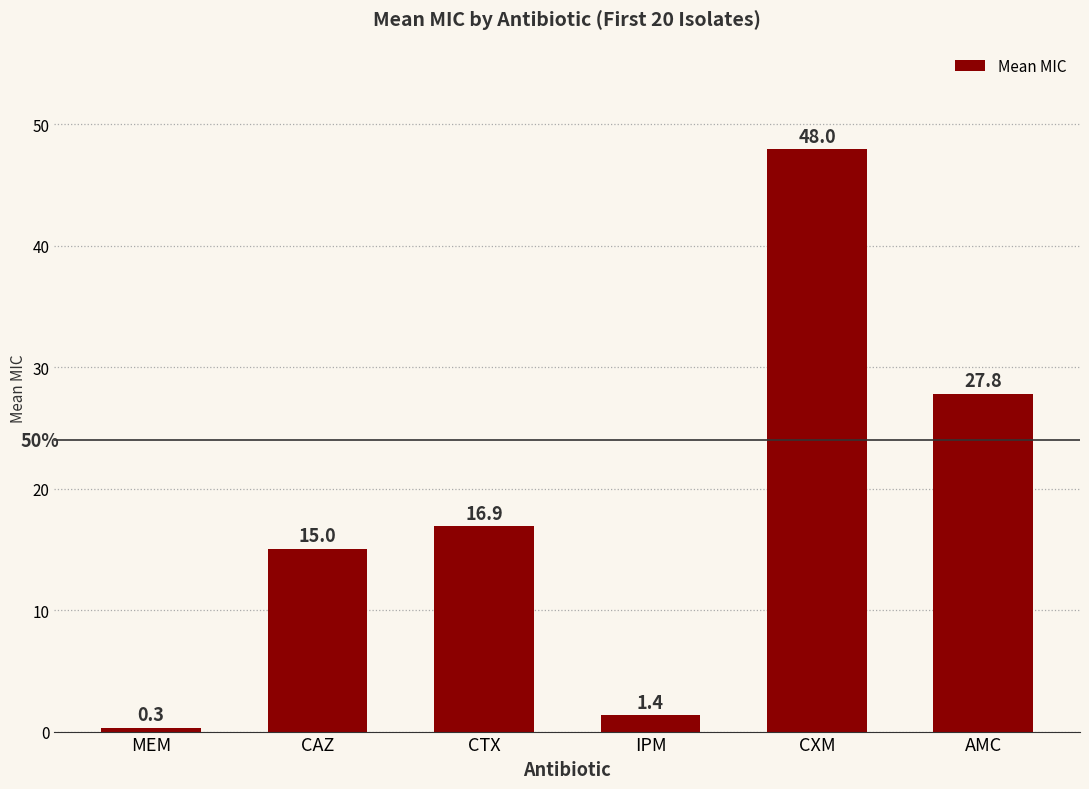

Is it true that the value at AMC is 27.8?

True